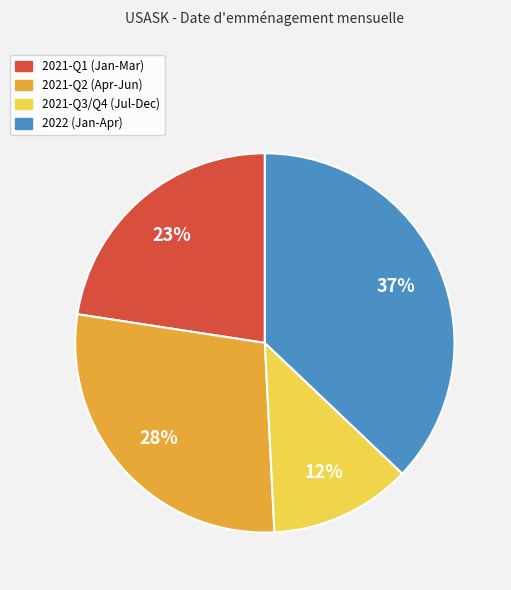

How many slices are in this pie chart?

4